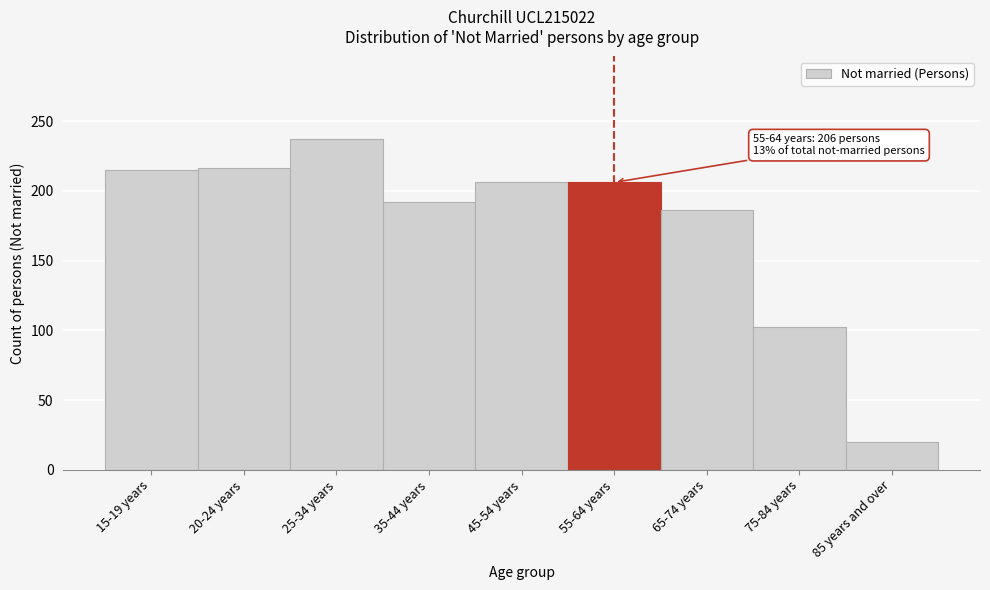

What is the sum of the values at 25-34 years and 45-54 years?

443